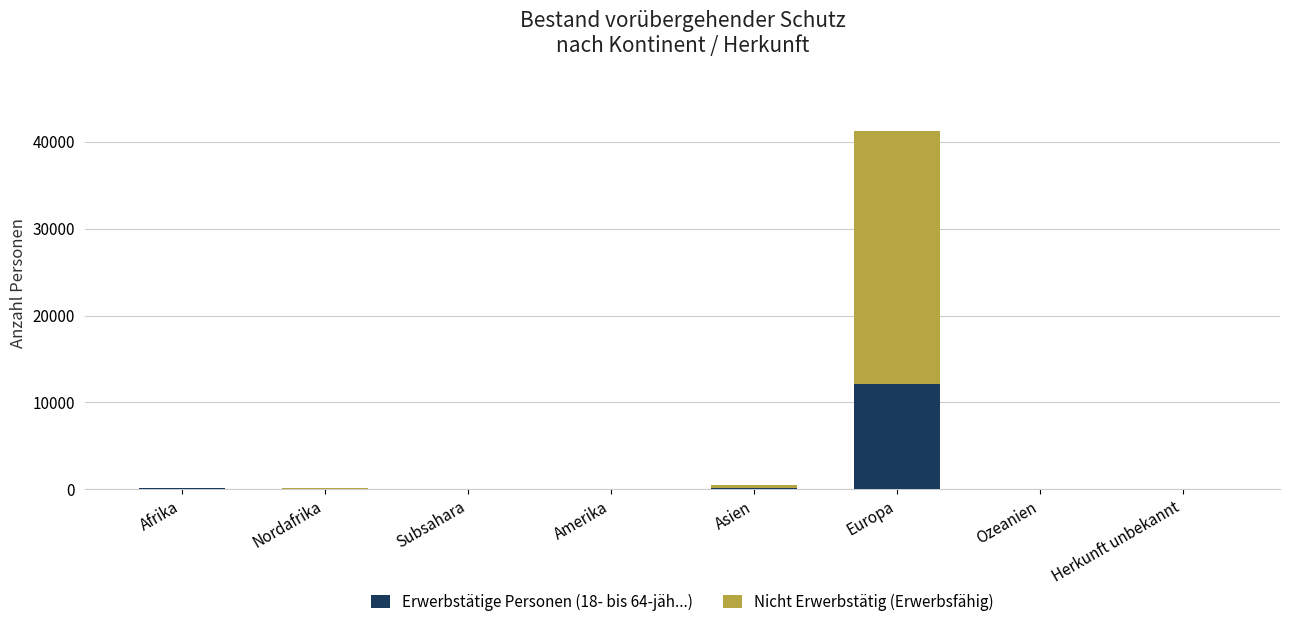

At which category is the sum across all series the highest?

Europa